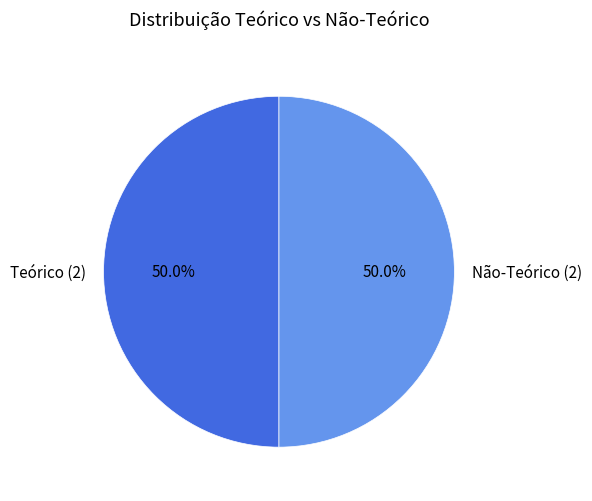

What is the ratio of the value at Teórico (2) to the value at Não-Teórico (2)?

1.0